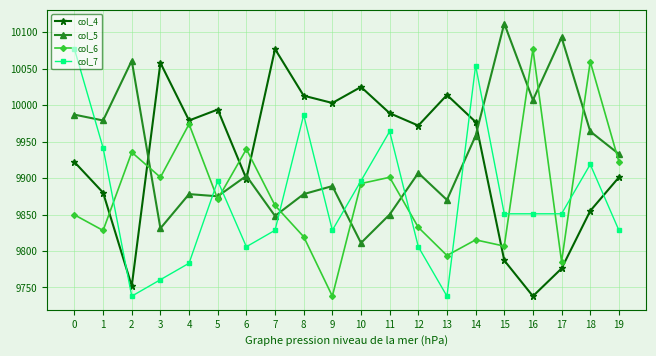

Which series changed the most between 7 and 14?

col_7